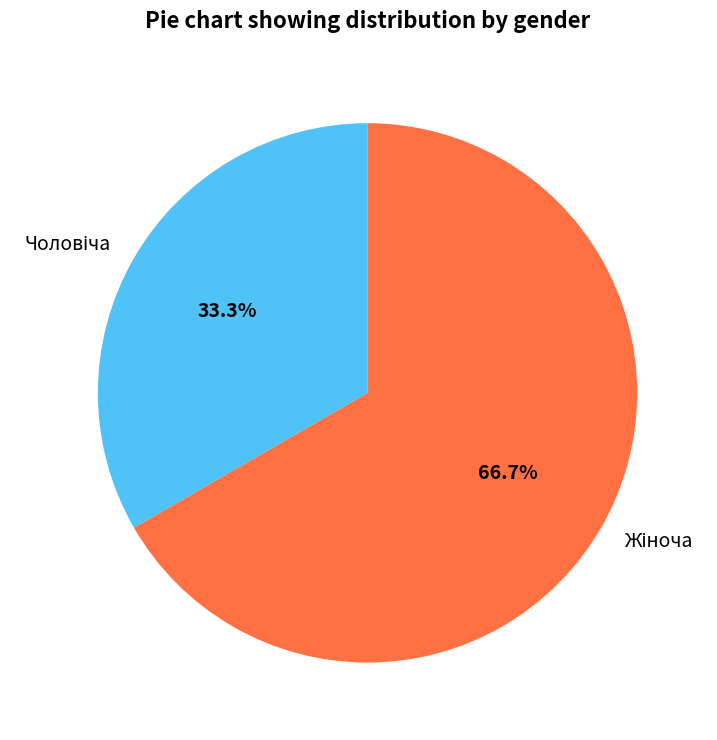

Is there any slice that represents more than half of the pie?

Yes